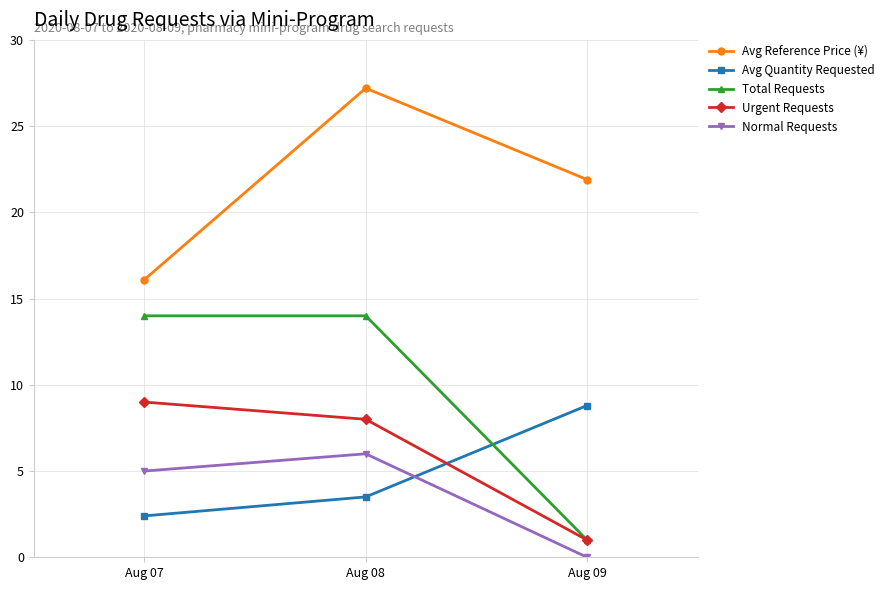

Which series changed the most between Aug 08 and Aug 09?

Total Requests